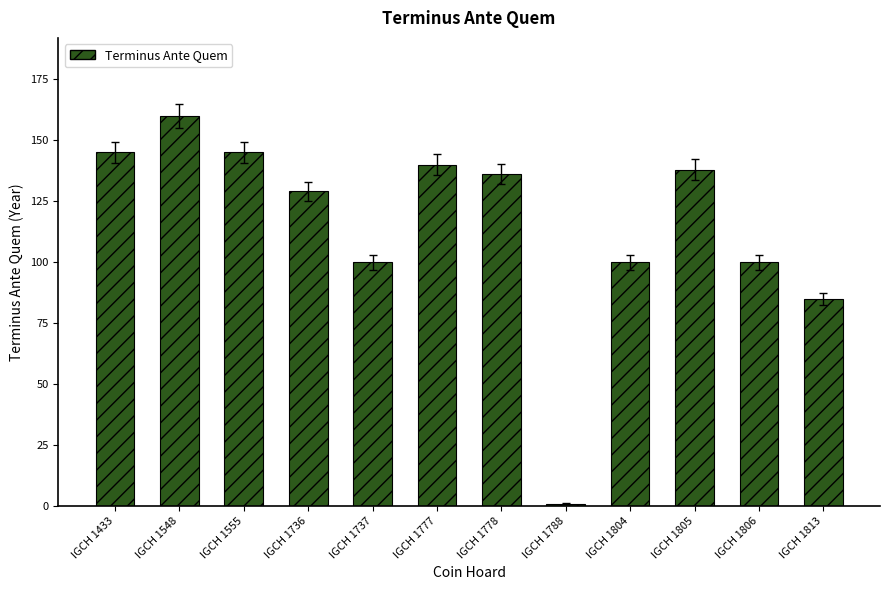

Count the number of data series in this chart.

1